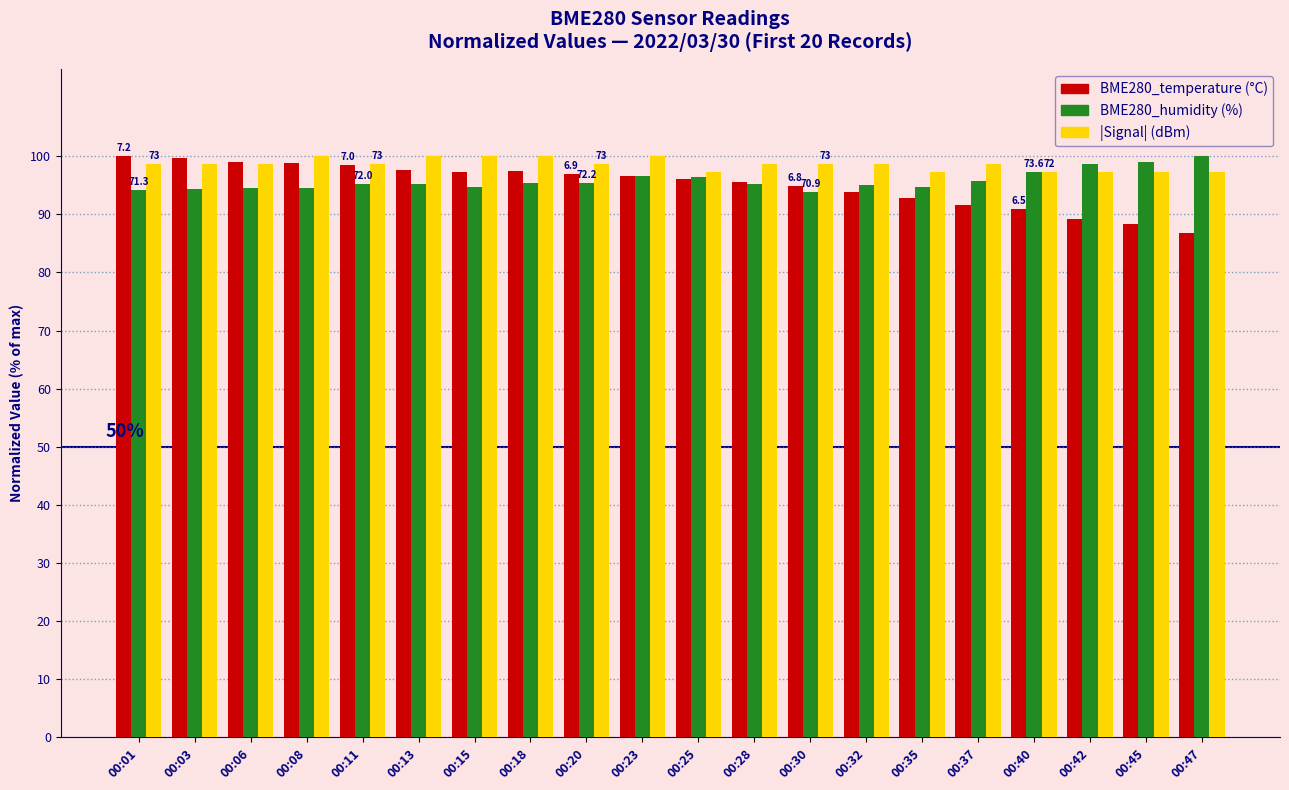

What is the total value across all series at 00:28?

289.4